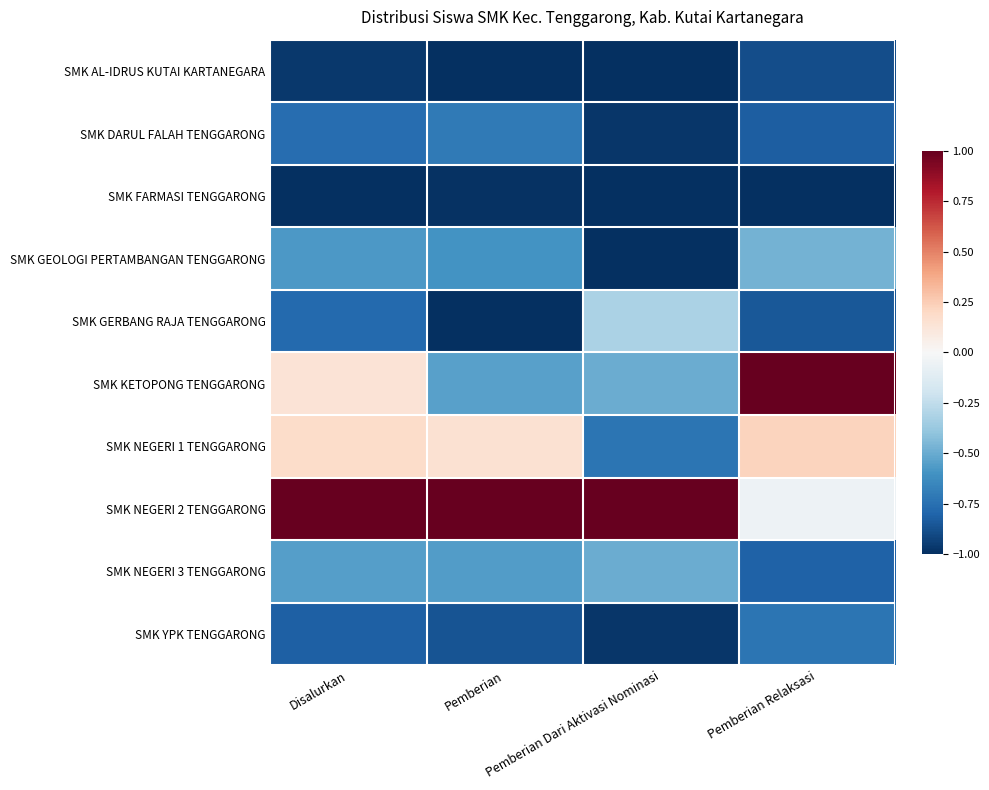

Between Pemberian Relaksasi and Pemberian, which is larger?

Pemberian Relaksasi